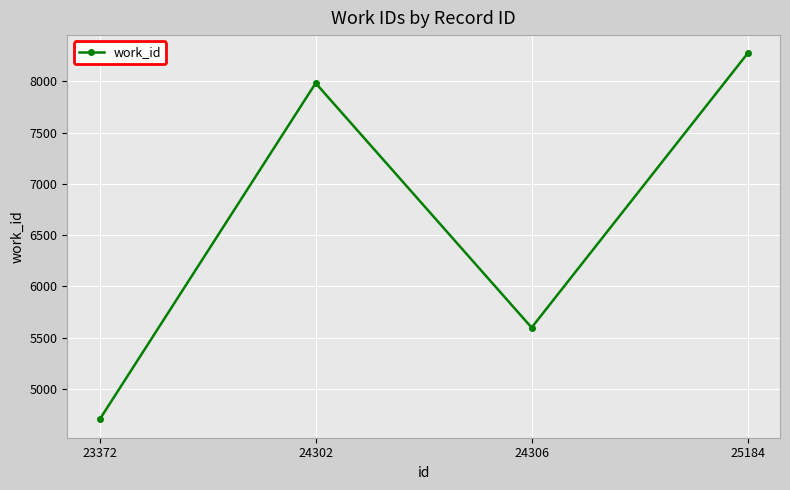

Reading right to left, transcribe all the data shown in this chart.

25184=8274	24306=5598	24302=7984	23372=4702